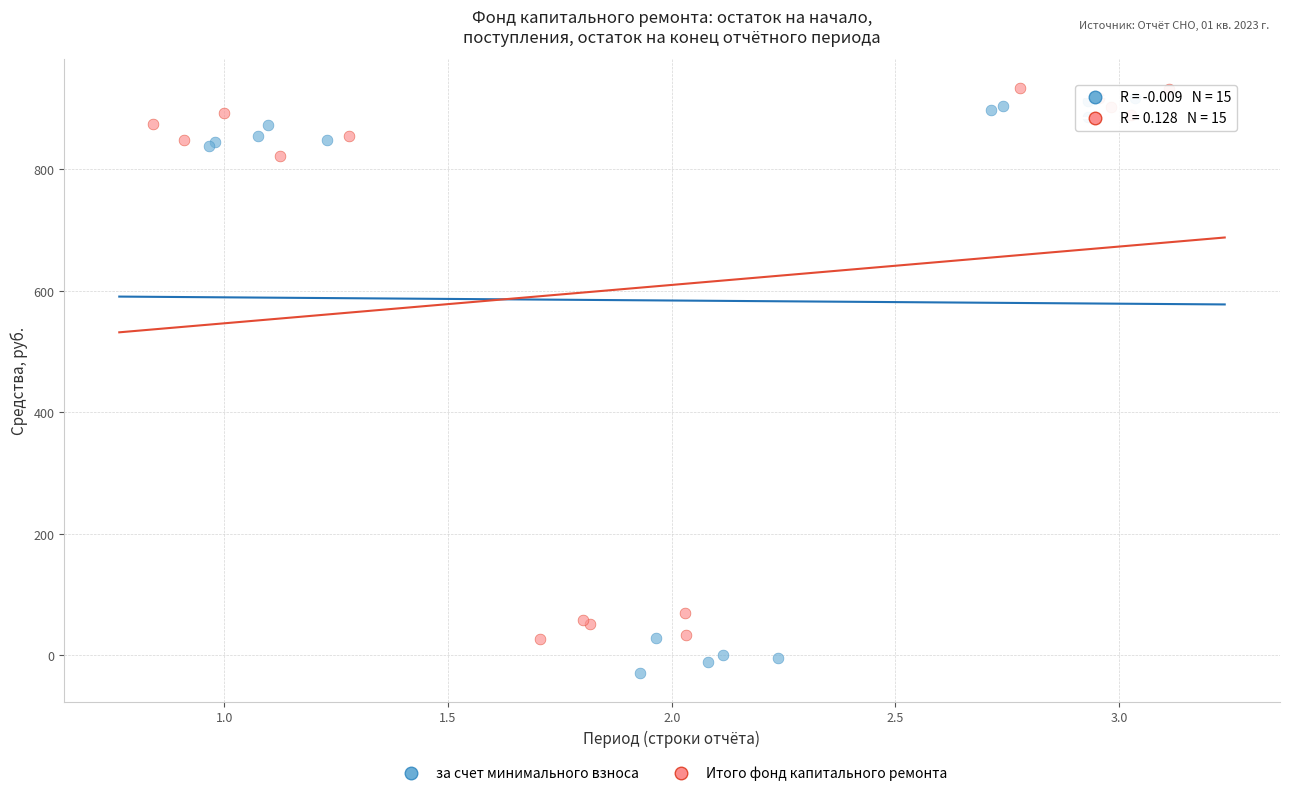

Which series reaches the minimum Y coordinate?

за счет минимального взноса